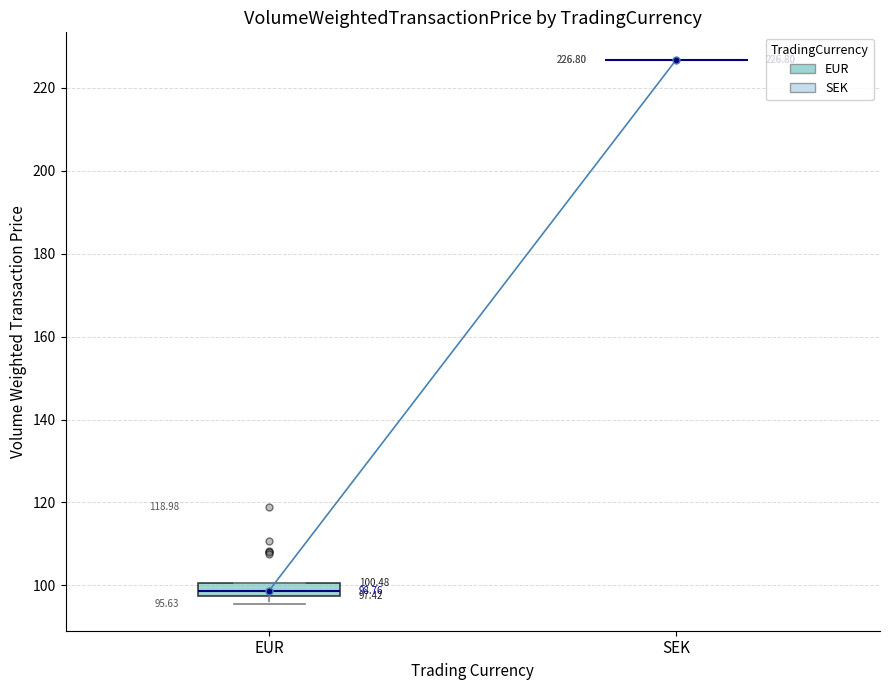

Which box is the tallest, from its lower edge to its upper edge?

EUR